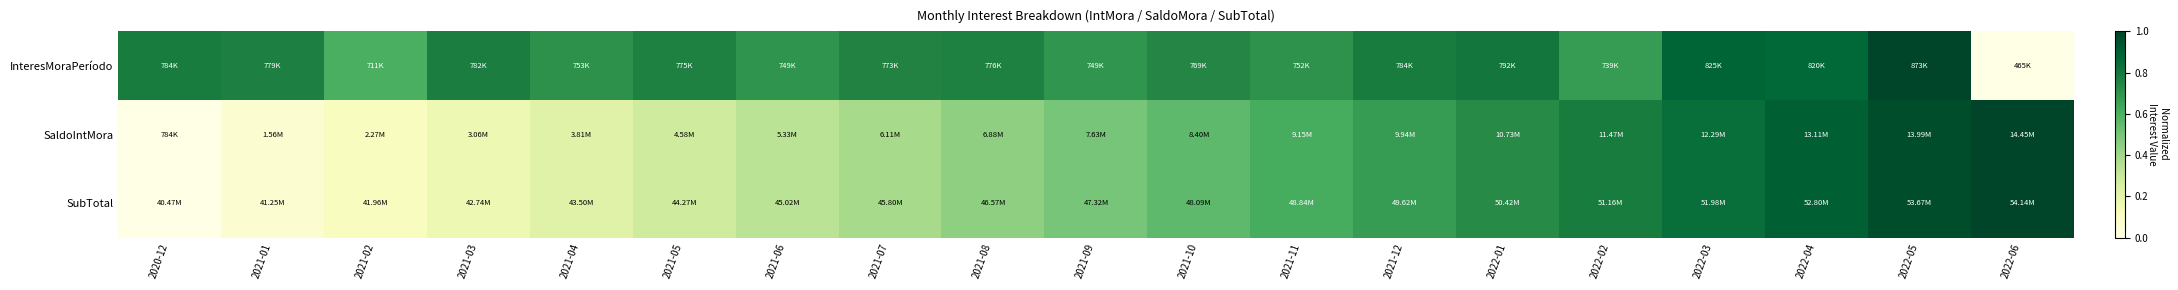

At how many categories does at least one series exceed 0?

19